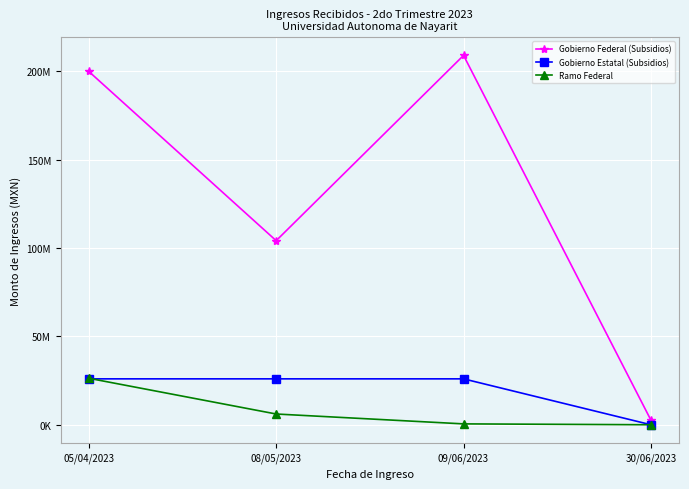

The value of Gobierno Estatal (Subsidios) at 05/04/2023 is 8664009.2. True or false?

False